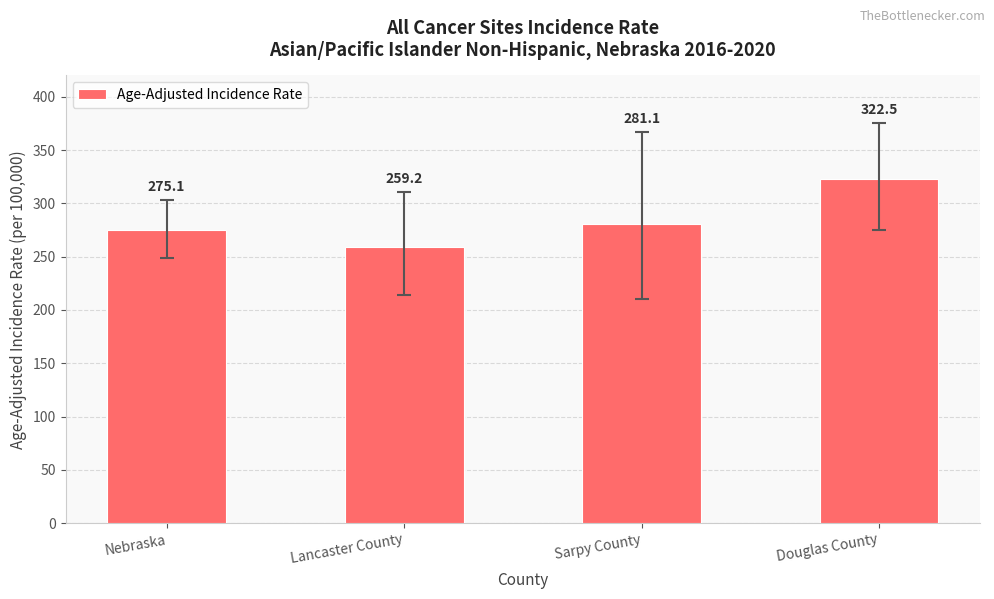

At which category does the chart reach its peak across all series?

Douglas County